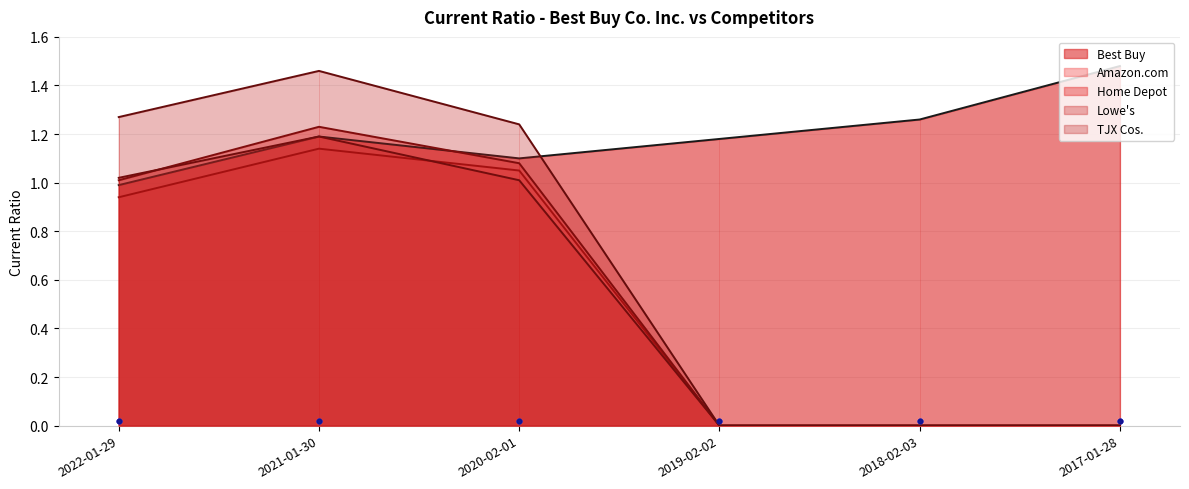

Which series reaches the minimum Y coordinate?

Amazon.com